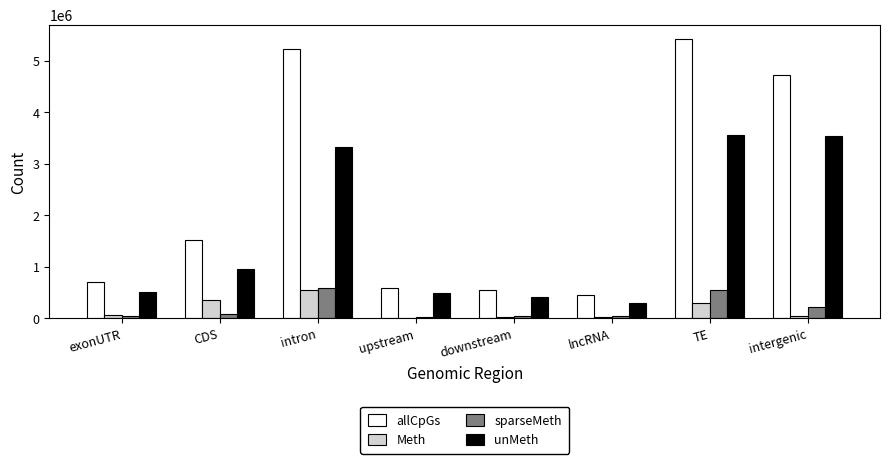

What is the sum of all sparseMeth values?

1600146